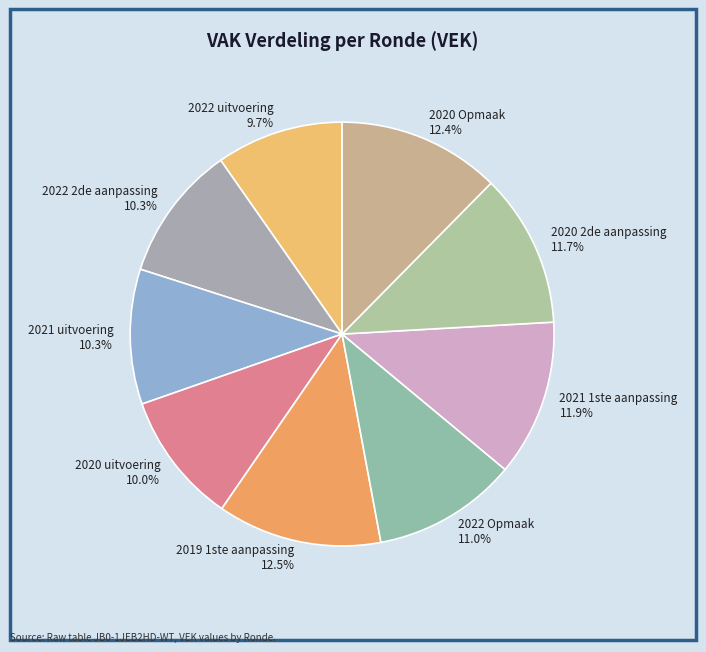

Is it true that 2021 1ste aanpassing is 1% of the pie?

False